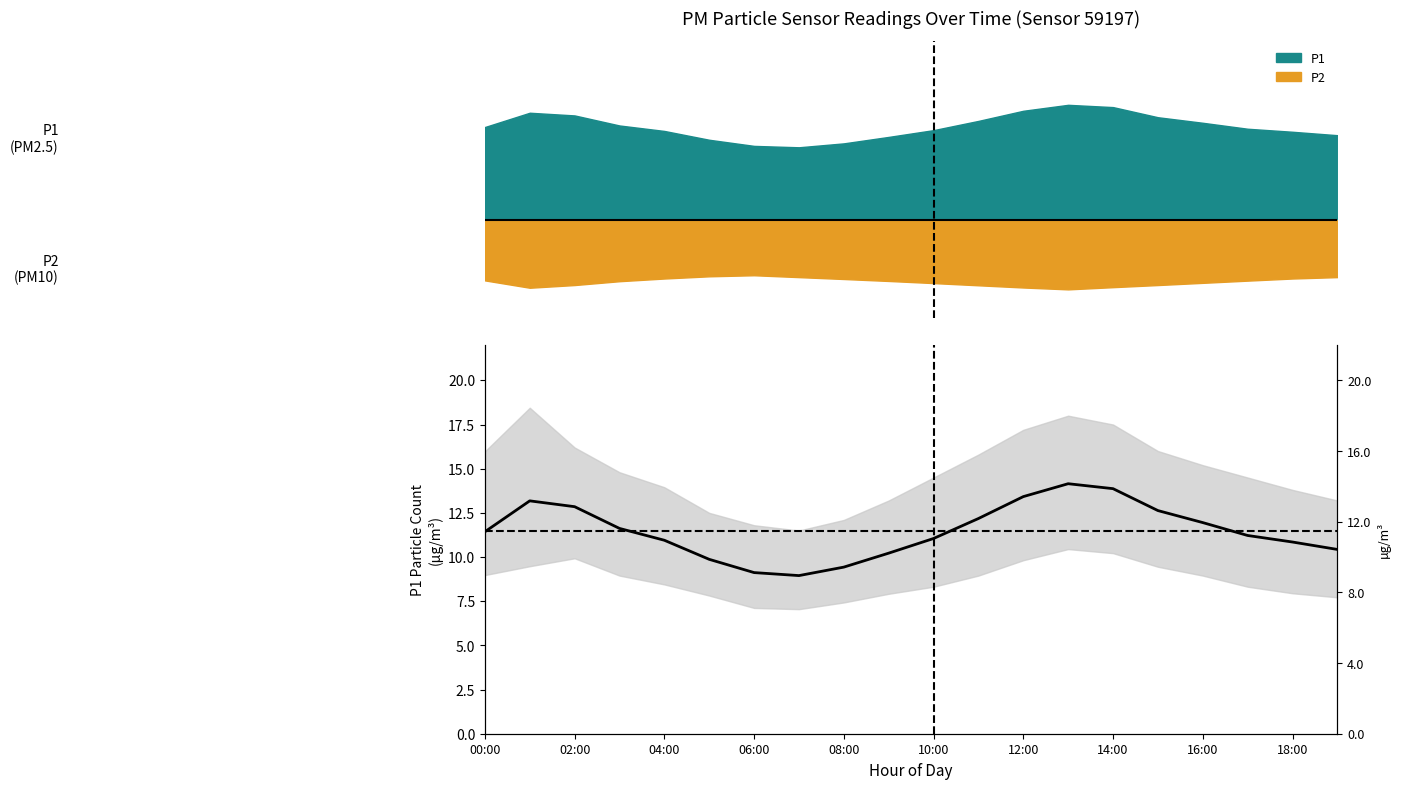

Read the value at 17.

11.2